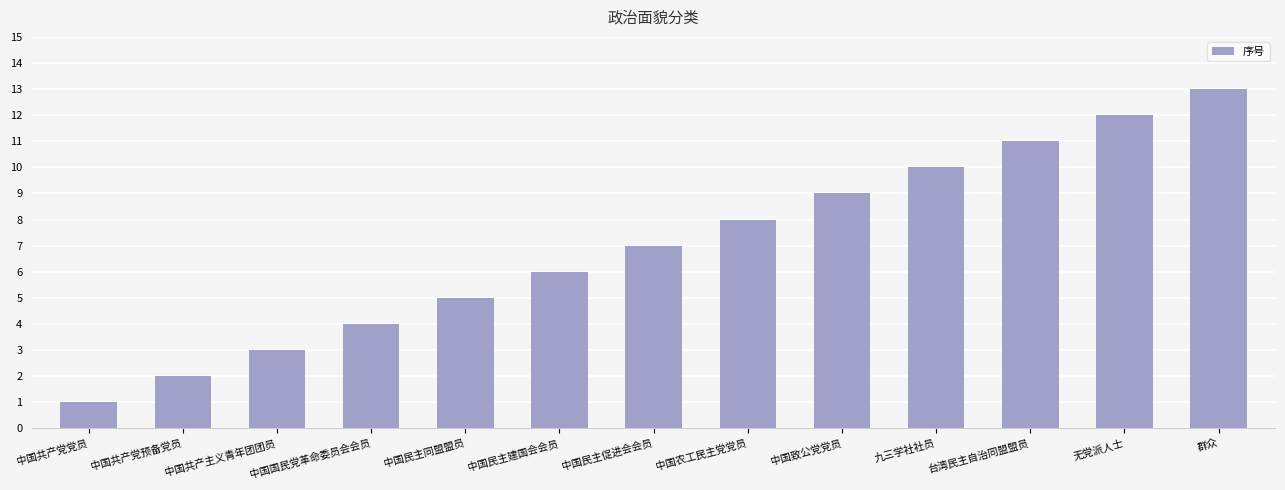

What is the difference between the values at 中国民主同盟盟员 and 群众?

8